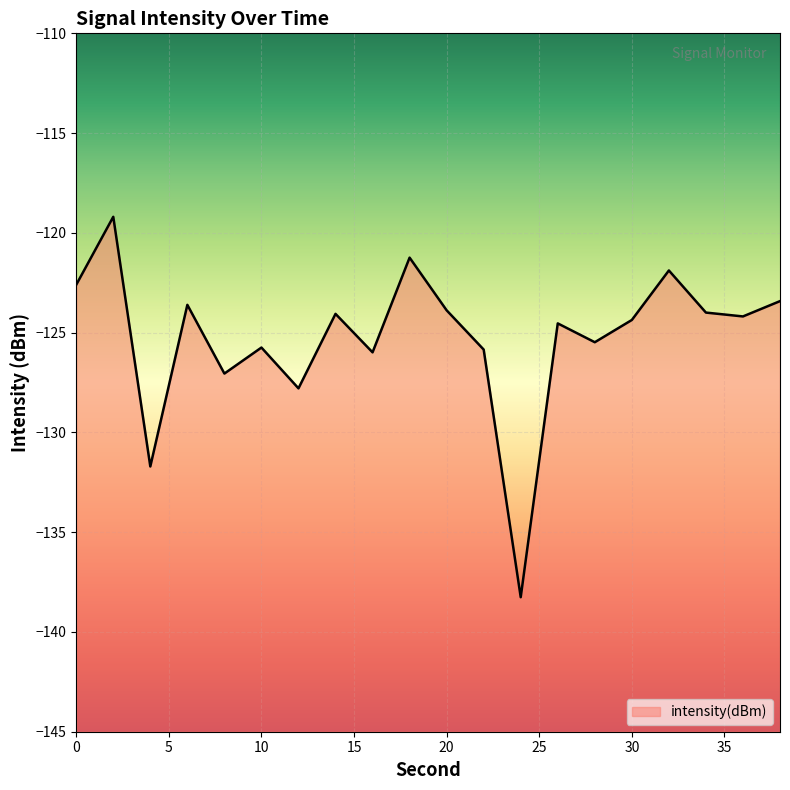

How many data points are above -124?

8